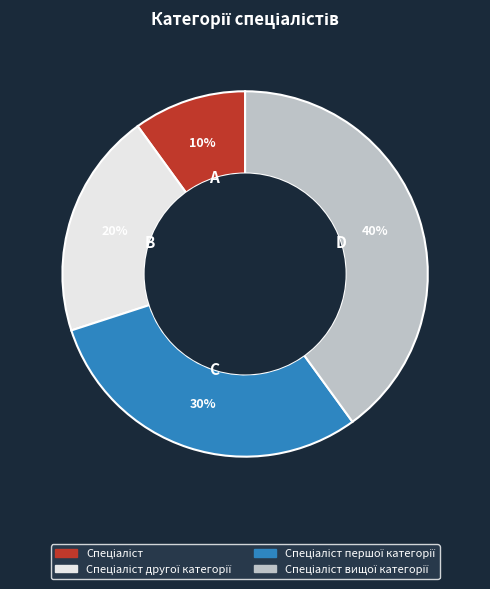

How many slices are in this pie chart?

4